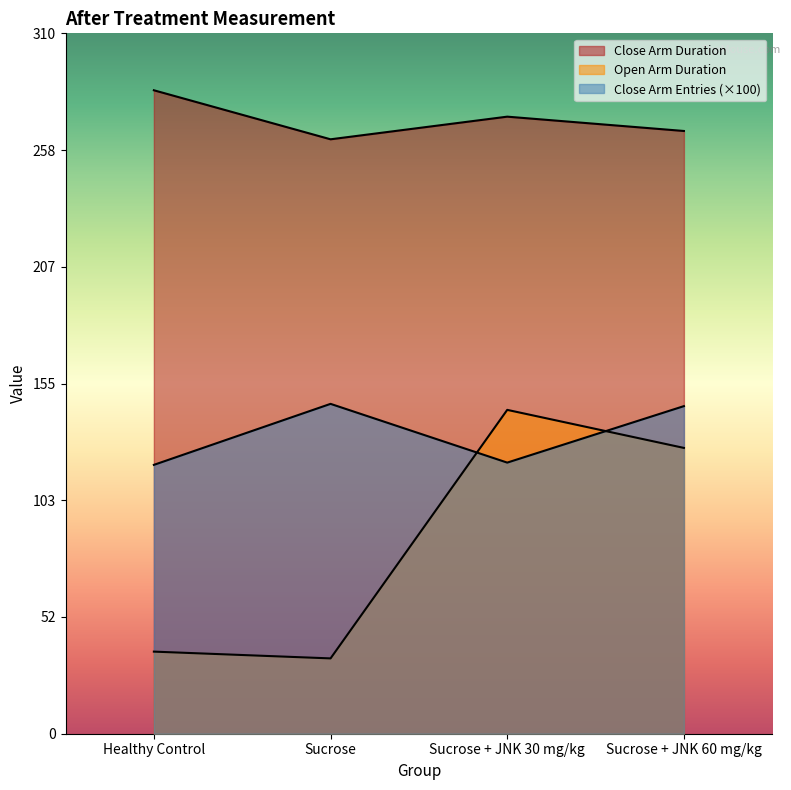

What is the label of the 4th point from the right?

Healthy Control